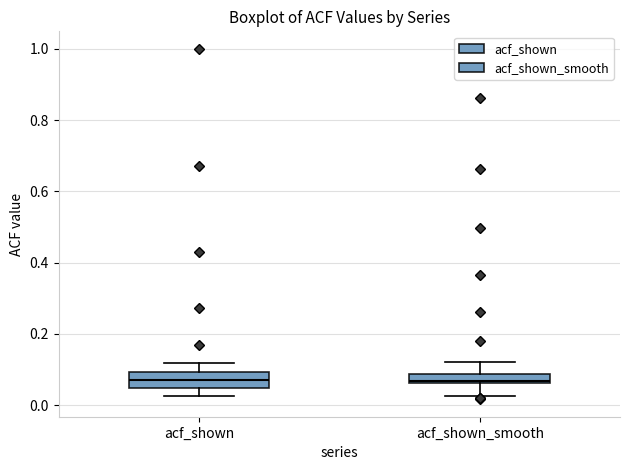

Where is the lower edge of the box for acf_shown on the y-axis? The values are not printed on the chart, so give them approximately, as read against the axis.

0.04